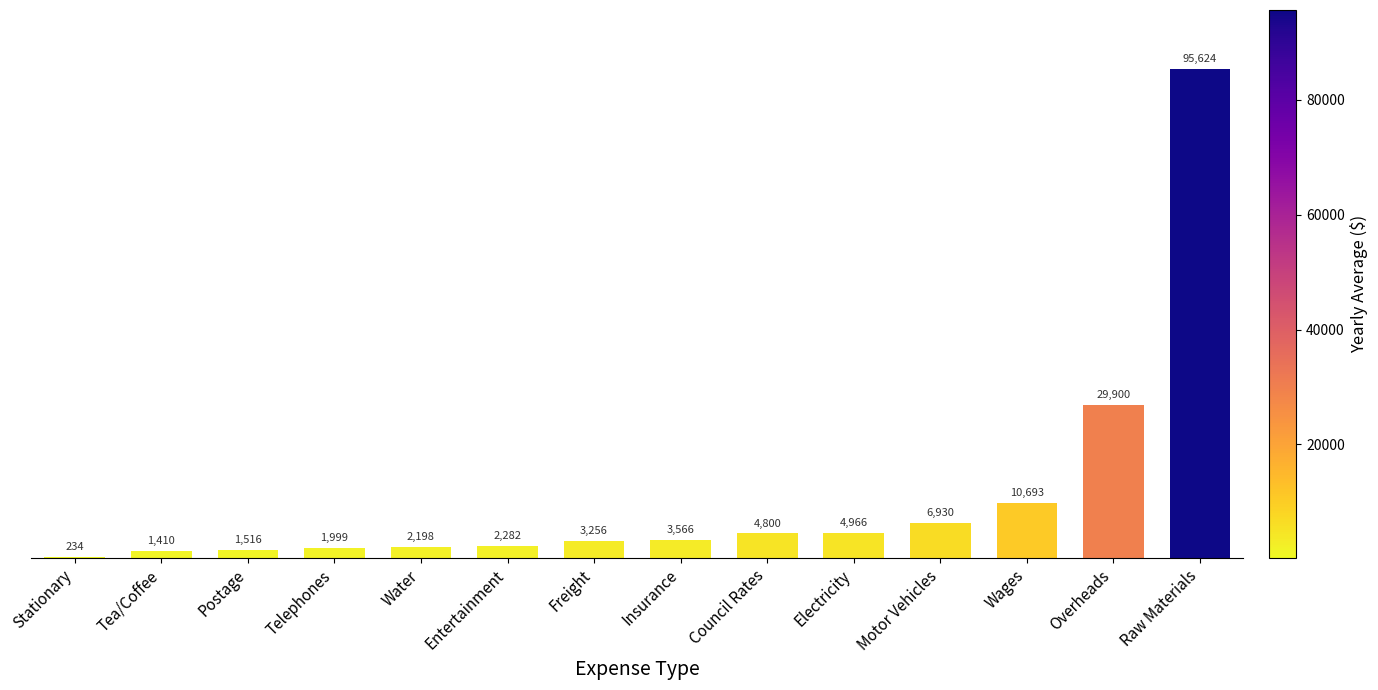

Between Raw Materials and Wages, which is larger?

Raw Materials